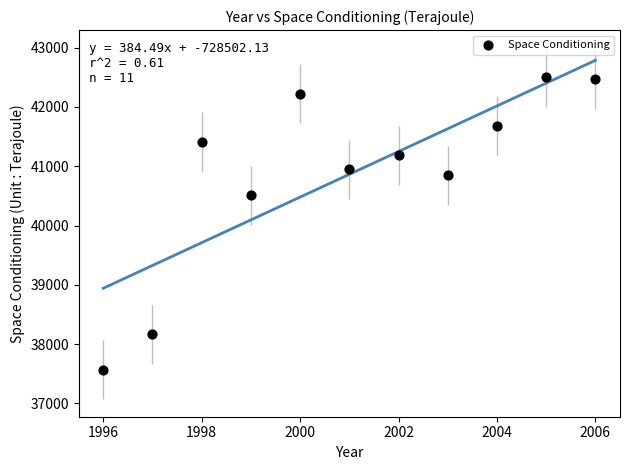

What is the average Y value?

40864